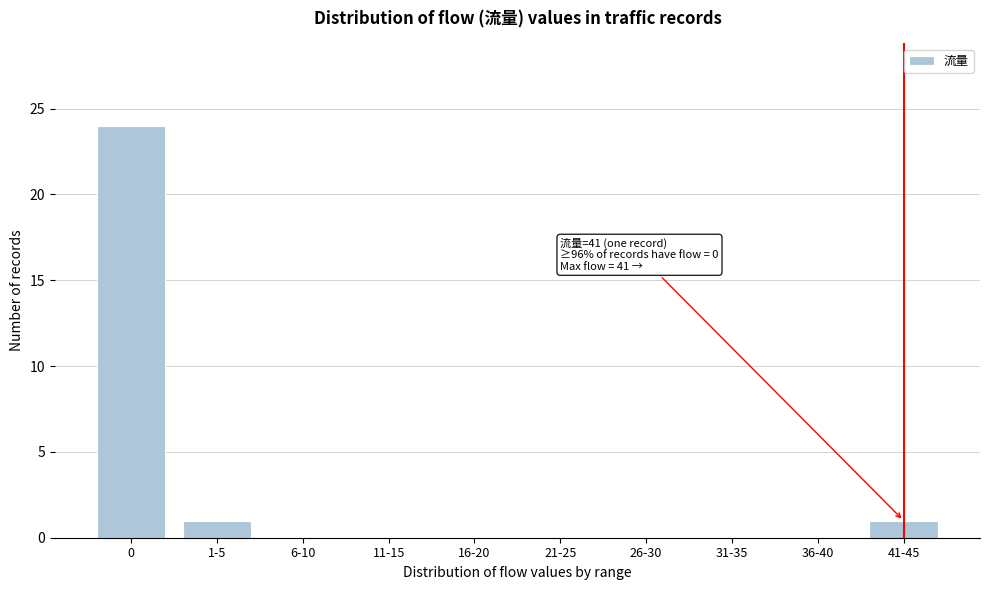

Reading right to left, what are all the values shown in this chart?

41-45=1	36-40=0	31-35=0	26-30=0	21-25=0	16-20=0	11-15=0	6-10=0	1-5=1	0=24